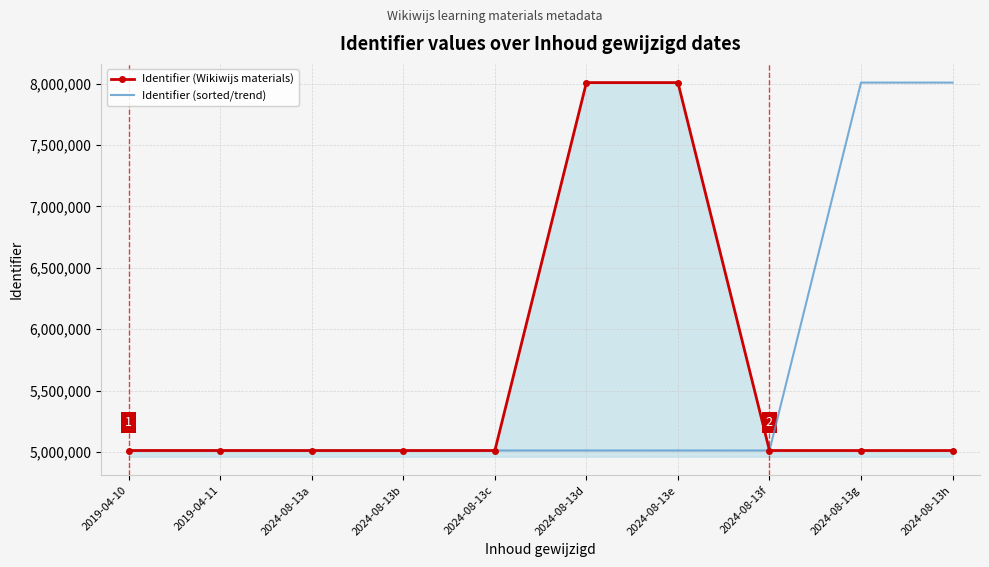

What is the difference between the maximum and minimum values in the Identifier (Wikiwijs materials) series?

2994323